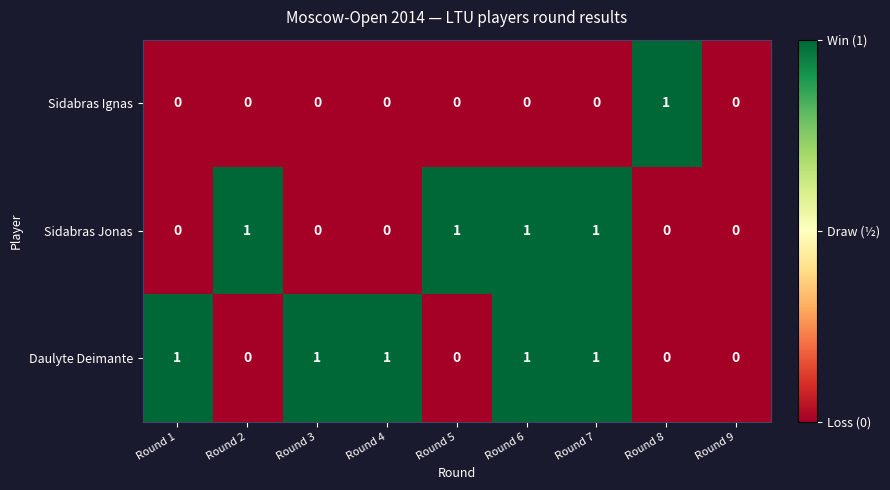

Which series changed the most between Round 1 and Round 7?

Sidabras Jonas